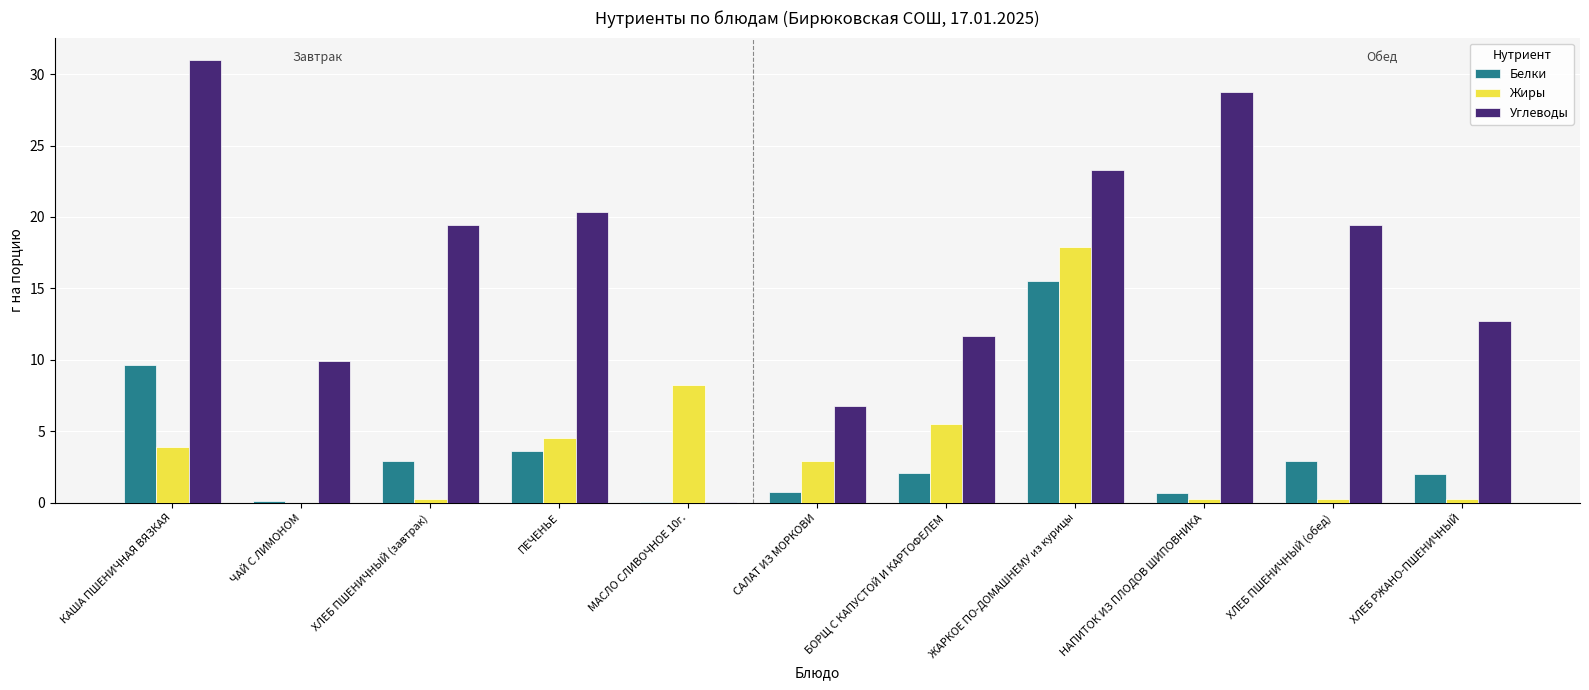

What is the sum of all Белки values?

40.3